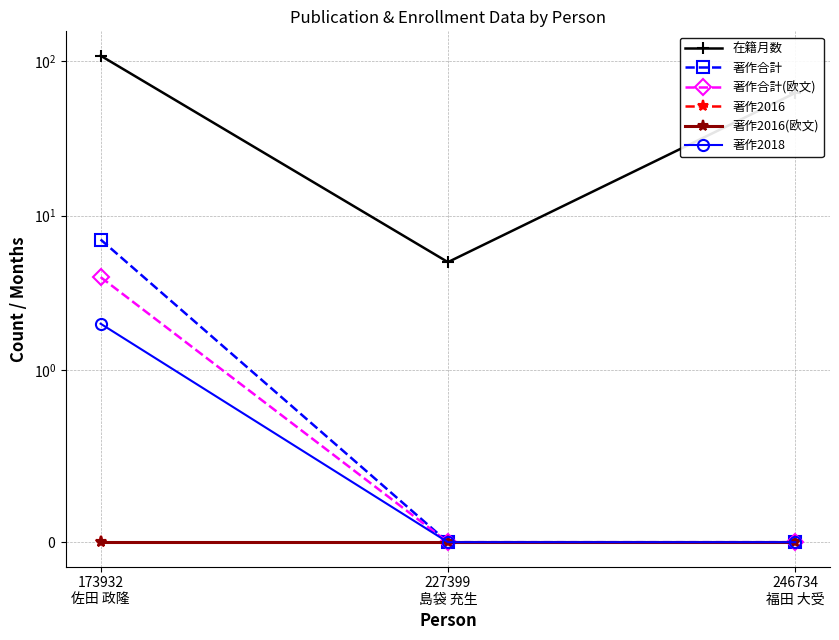

What is the sum of the 在籍月数 values at 246734
福田 大受 and 173932
佐田 政隆?

170